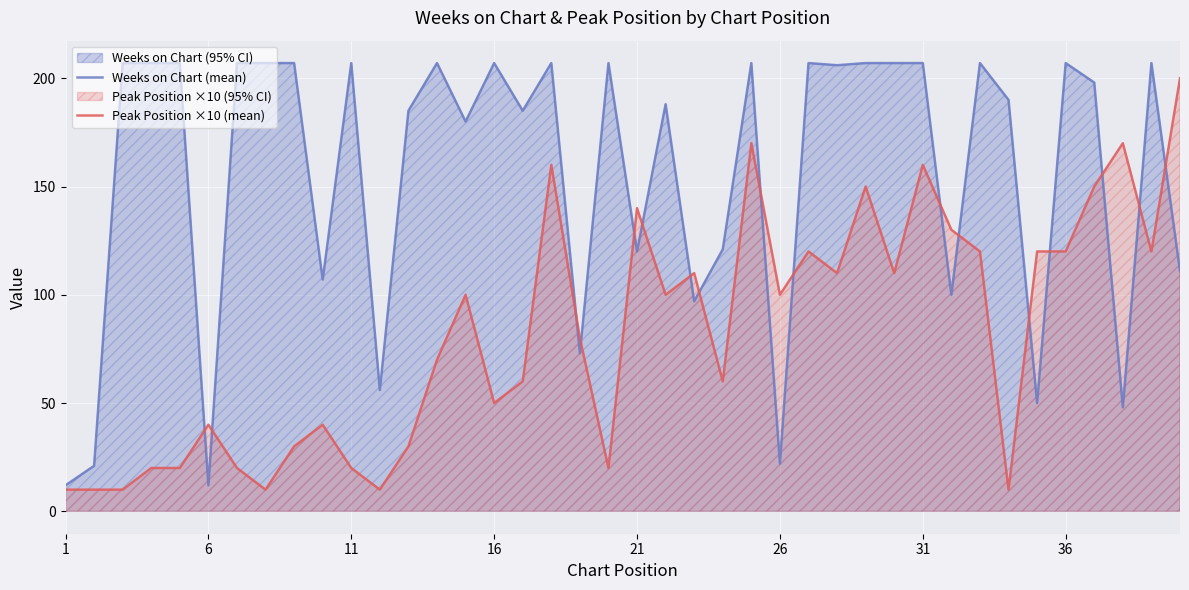

How many times do Weeks on Chart (mean) and Peak Position ×10 (mean) cross each other?

17